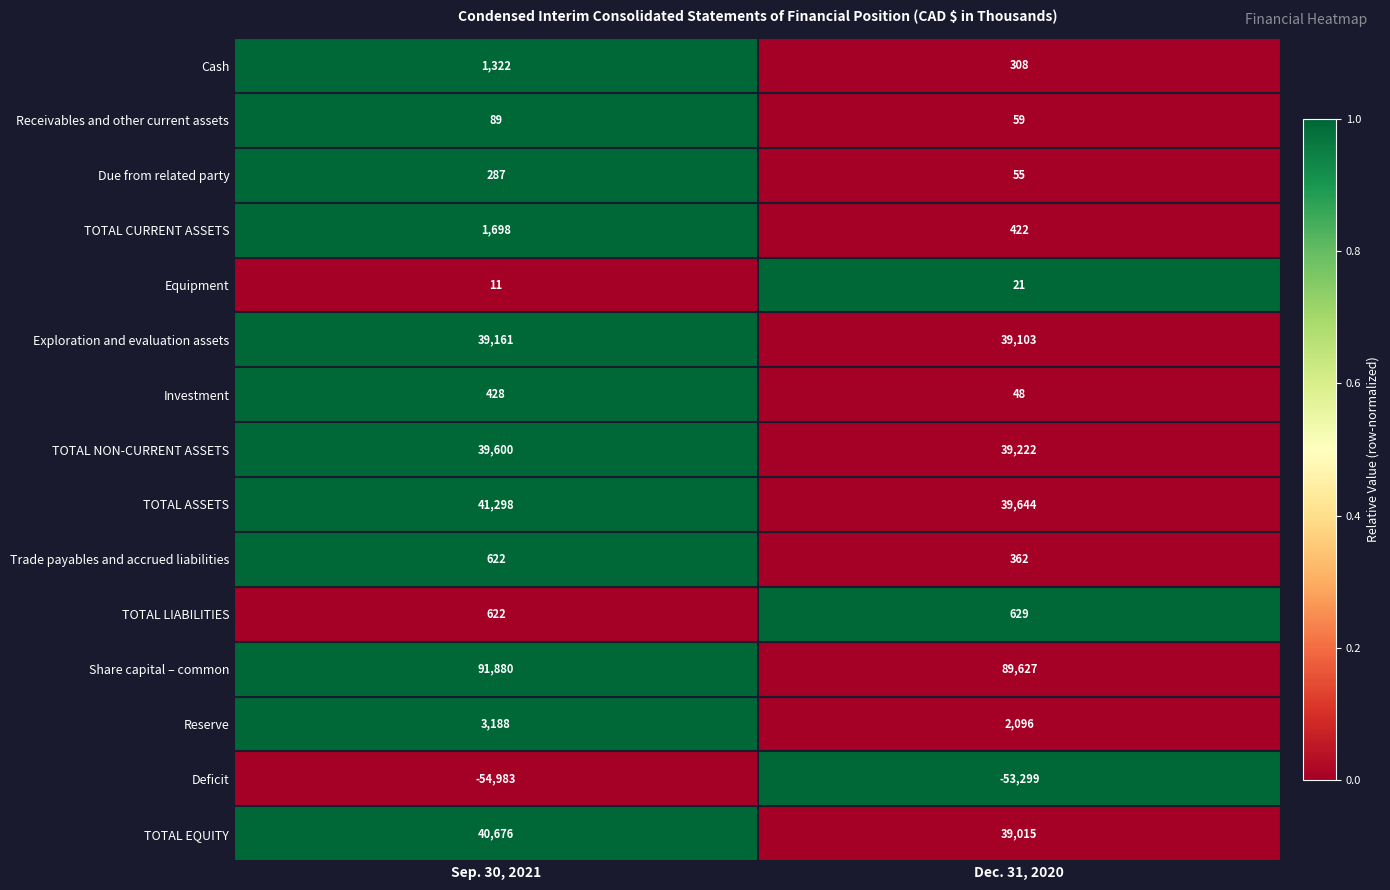

At which category is the sum across all series the highest?

Sep. 30, 2021